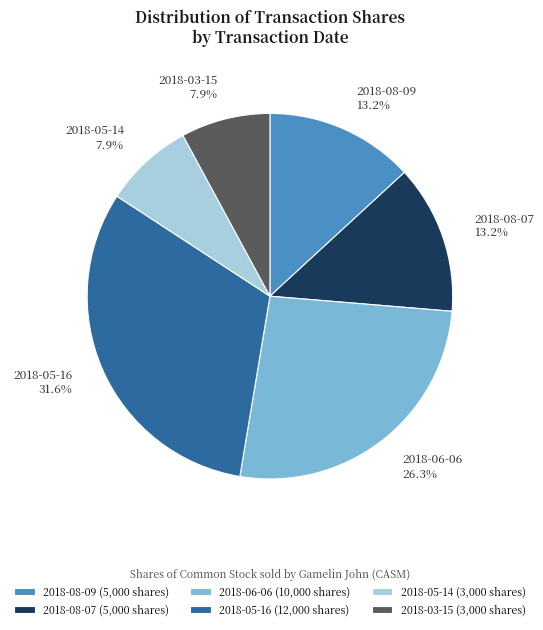

Which category has the biggest portion of the pie?

2018-05-16